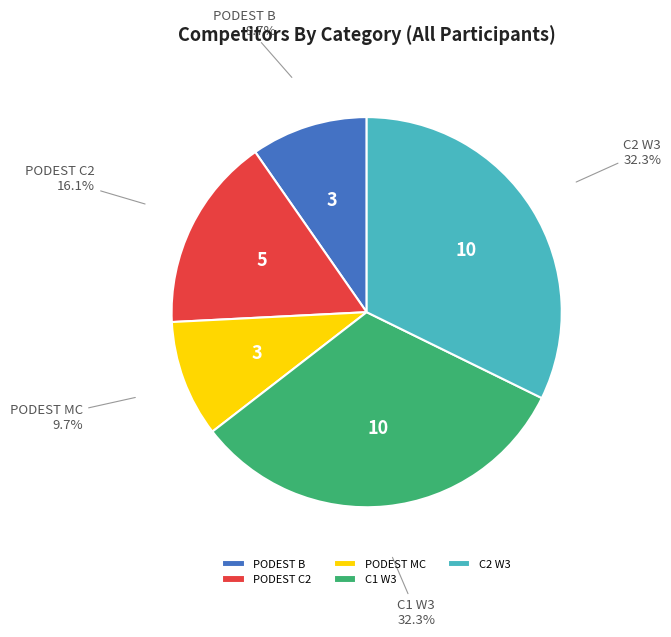

Is PODEST B the majority of the pie?

No